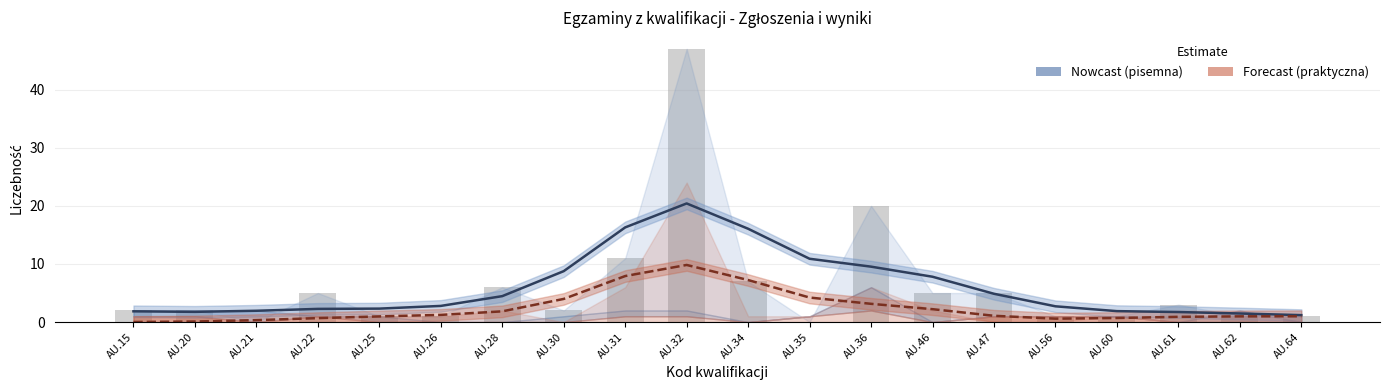

Reading left to right, what are all the values shown in this chart?

Zgłoszenia (trend): 1.9	1.8	1.9	2.3	2.3	2.8	4.5	8.8	16.3	20.4	16.1	10.9	9.5	7.8	4.9	2.7	1.9	1.7	1.5	1.2
Zdali praktyczną (trend): 0.0	0.1	0.3	0.7	1.0	1.2	1.8	4.0	7.9	9.8	7.2	4.2	3.1	2.2	1.1	0.6	0.7	0.9	1.0	1.0